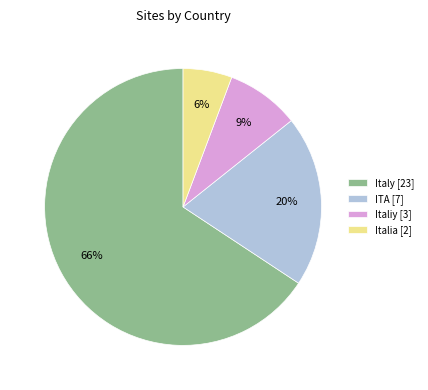

What percentage is the Italiy [3] slice, to the nearest percent?

9%